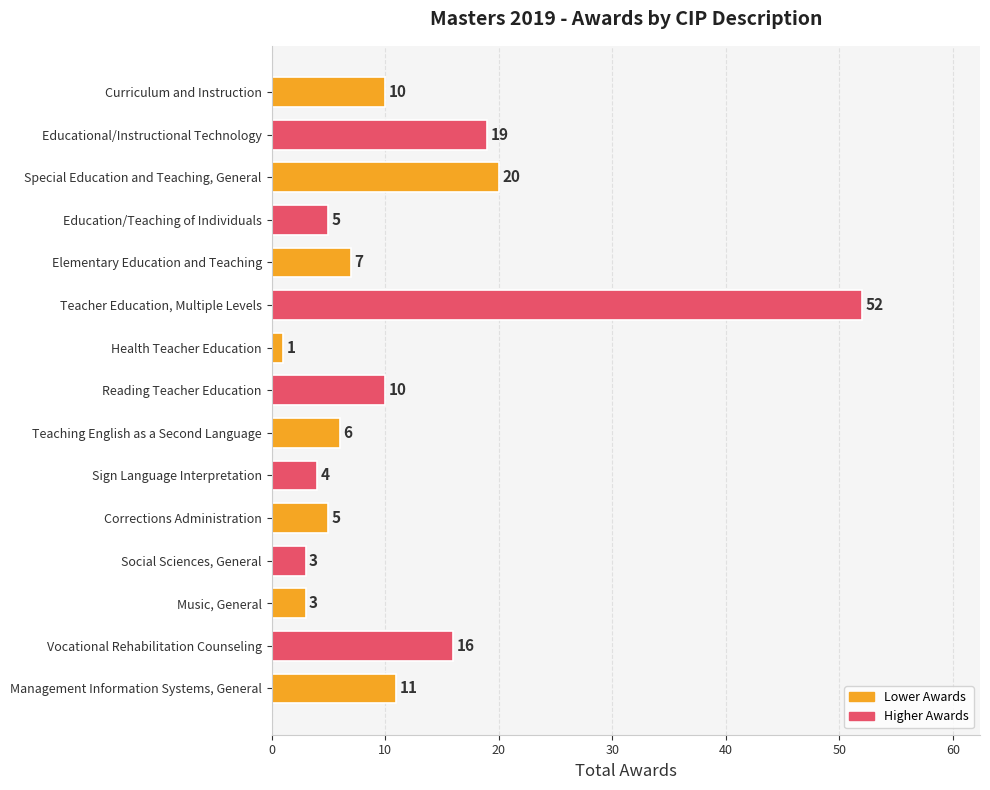

The value at Teaching English as a Second Language is 6. True or false?

True